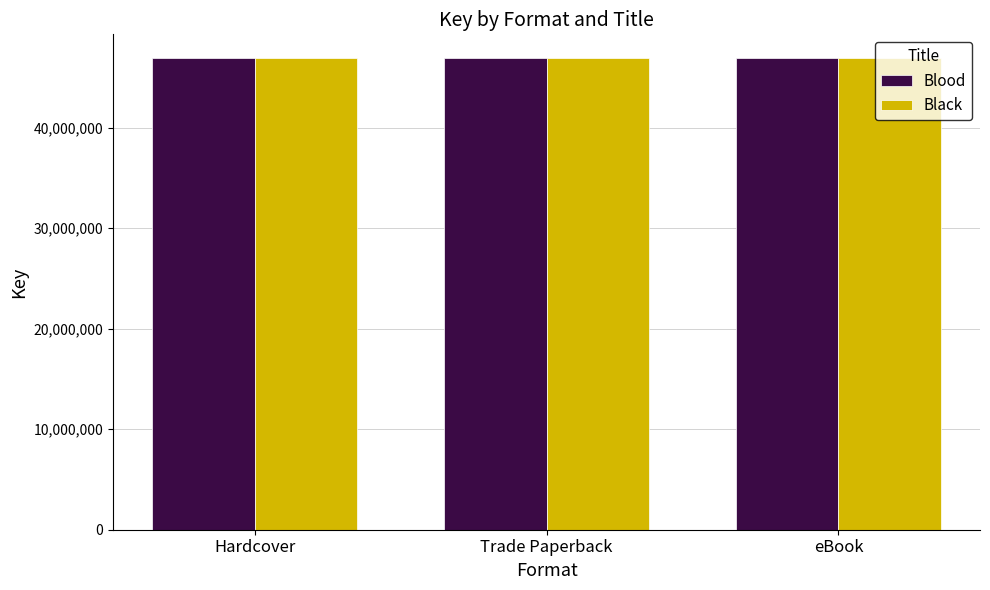

What is the label of the 2nd bar from the right?

Trade Paperback